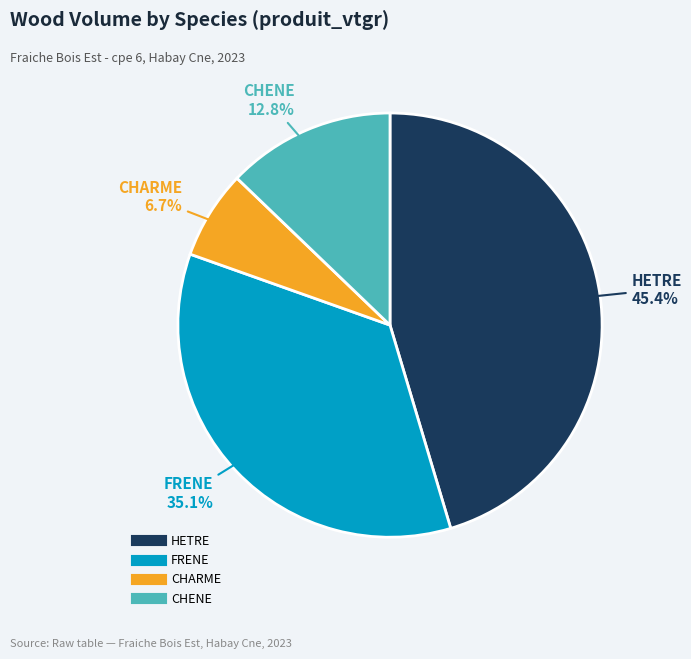

Does any single category account for the majority?

No